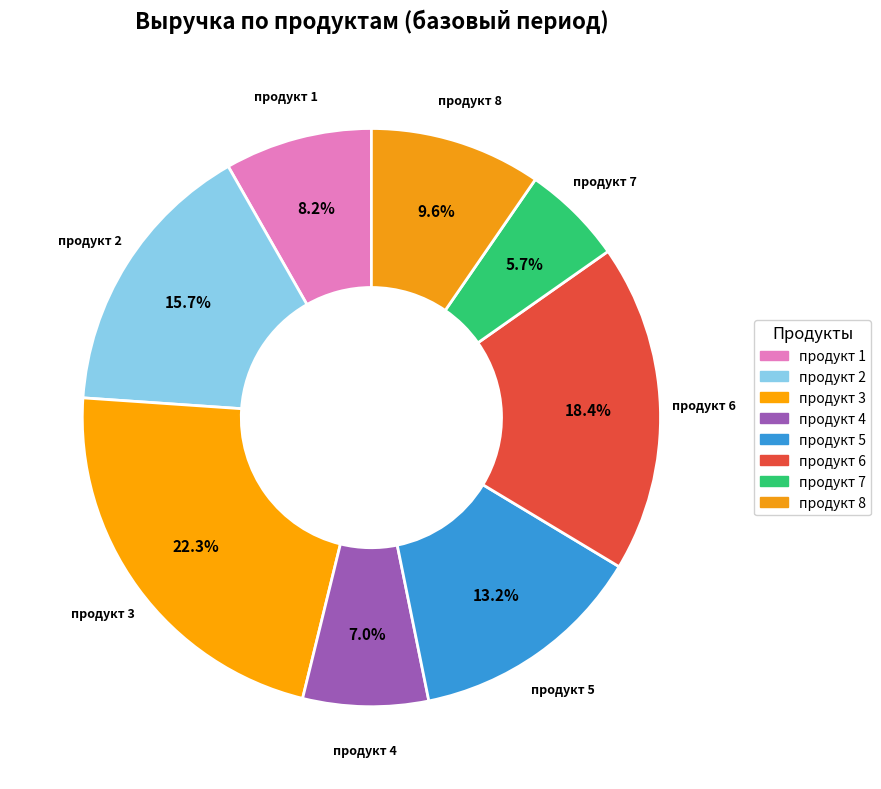

Do продукт 5 and продукт 4 together represent more than half of the pie?

No